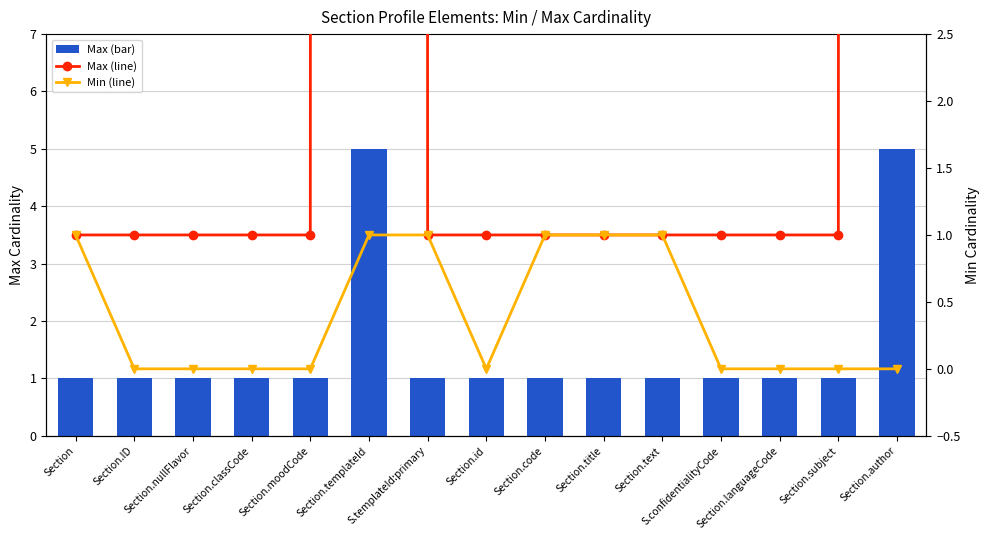

True or false: Max has a value of 2 at Section.subject.

False